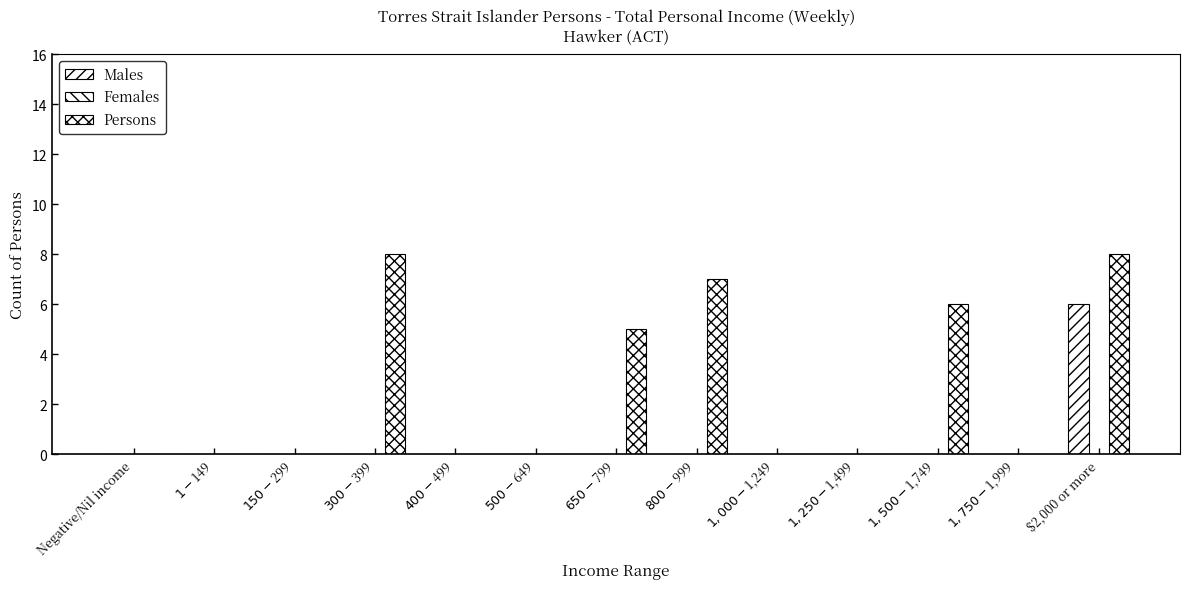

The Persons series shows 5 at $650-$799. True or false?

True